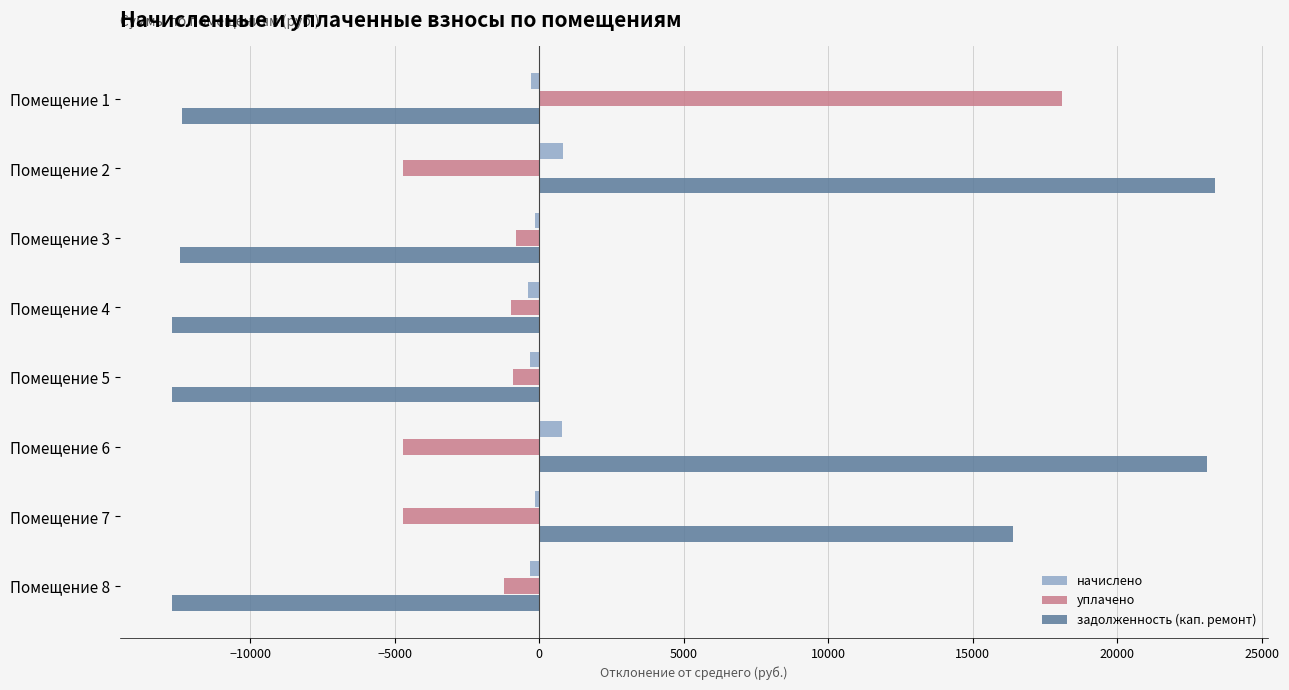

What is the difference between the maximum and minimum values in the уплачено series?

22804.5